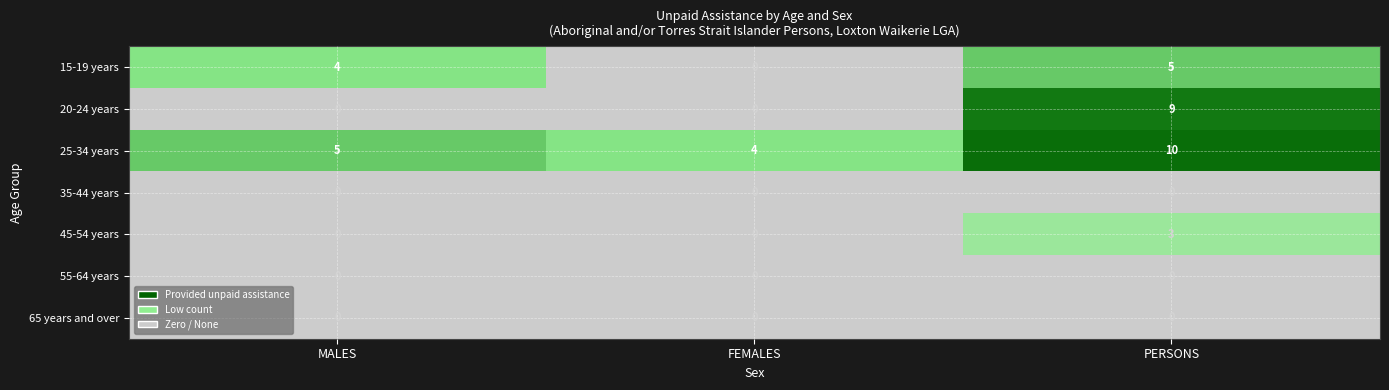

Reading left to right, transcribe all the data shown in this chart.

15-19 years: MALES=4	FEMALES=0	PERSONS=5
20-24 years: MALES=0	FEMALES=0	PERSONS=9
25-34 years: MALES=5	FEMALES=4	PERSONS=10
35-44 years: MALES=0	FEMALES=0	PERSONS=0
45-54 years: MALES=0	FEMALES=0	PERSONS=3
55-64 years: MALES=0	FEMALES=0	PERSONS=0
65 years and over: MALES=0	FEMALES=0	PERSONS=0